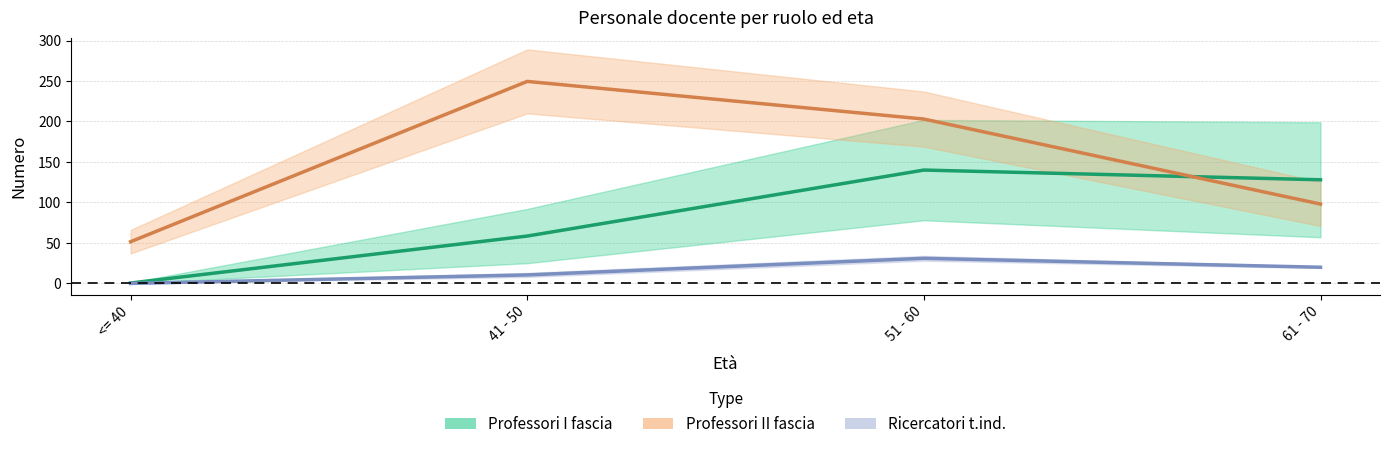

True or false: Professori II fascia F has more than 2 points higher than both neighbors.

False